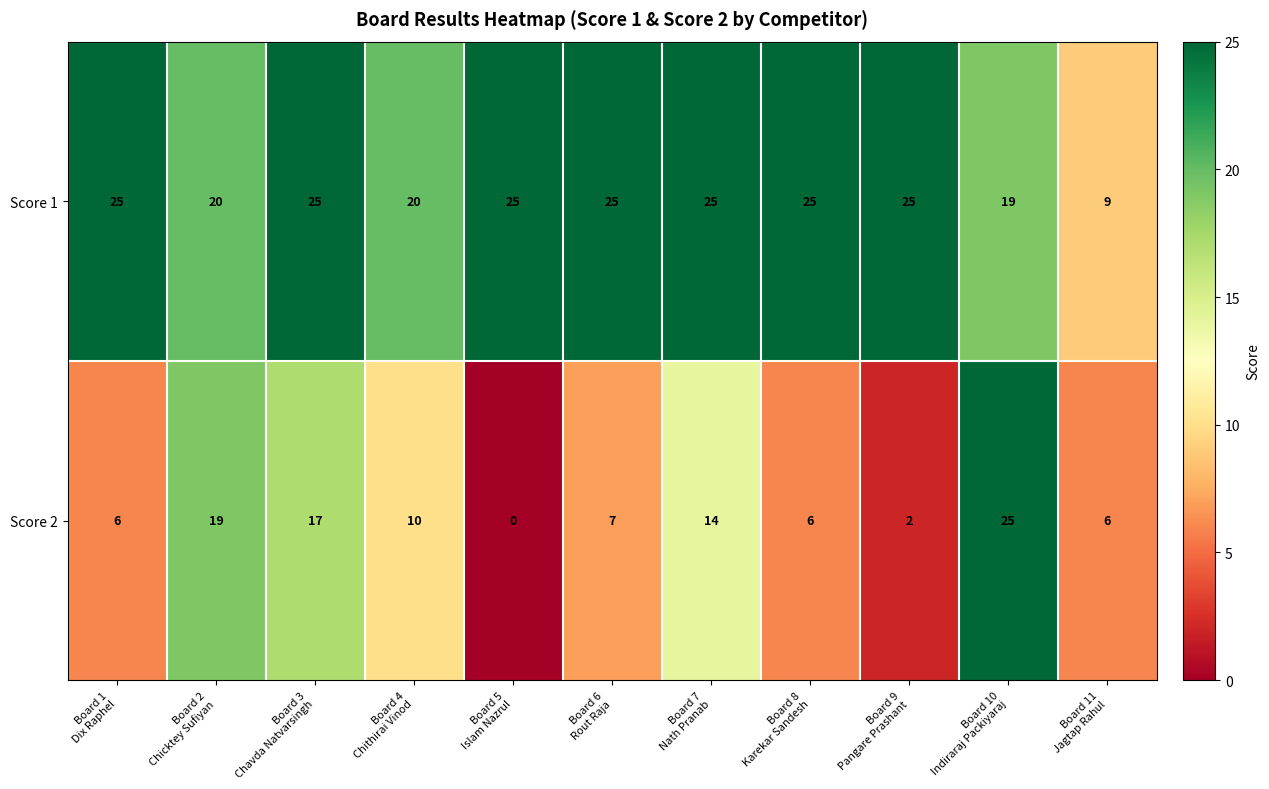

What is the highest value of the Score 2 series?

25